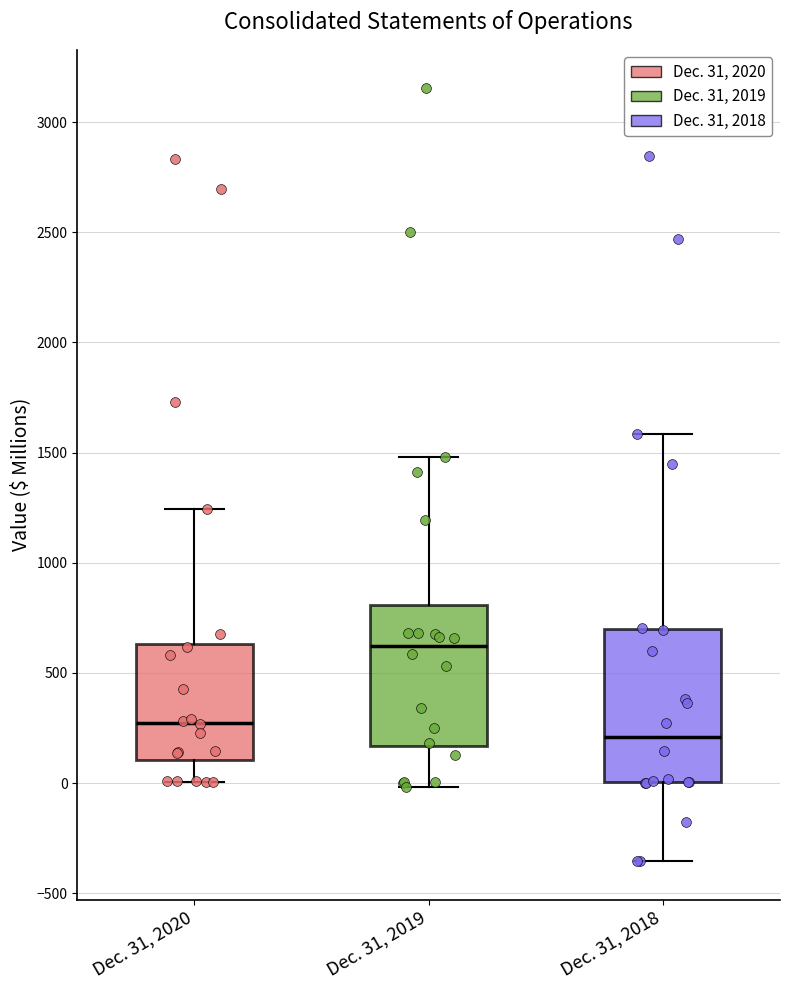

Which box is the tallest, from its lower edge to its upper edge?

Dec. 31, 2018